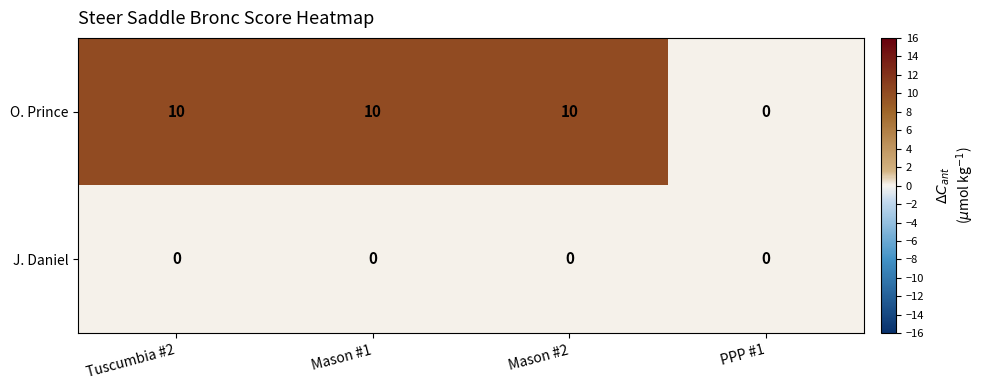

Reading left to right, transcribe all the data shown in this chart.

O. Prince: 10	10	10	0
J. Daniel: 0	0	0	0